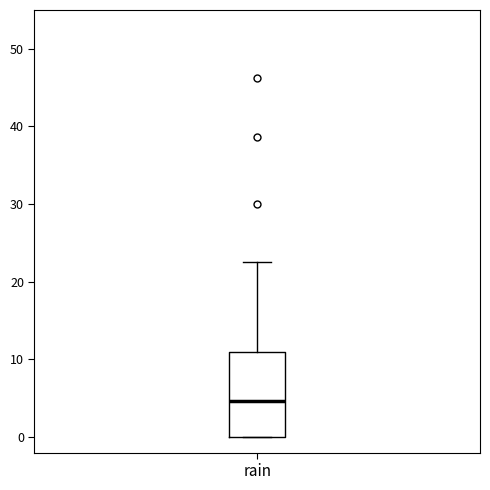

Transcribe this box plot: give where the median line is, the range the box spans, and where the two whiskers end, as read against the y-axis. The values are not printed on the chart, so give them approximately, as read against the axis.

median 5, box 0 to 11, whiskers 0 to 23